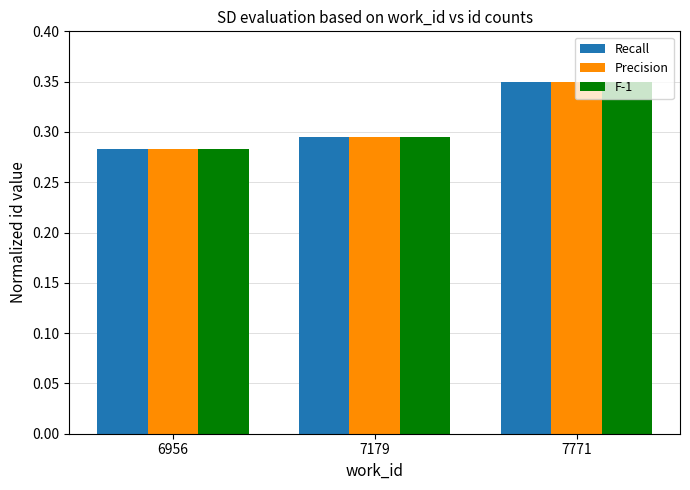

How many series are shown in this chart?

3